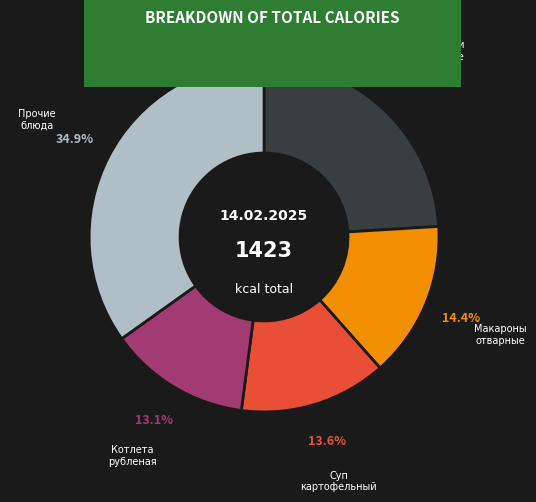

Is it true that Макароны отварные is 5% of the pie?

False